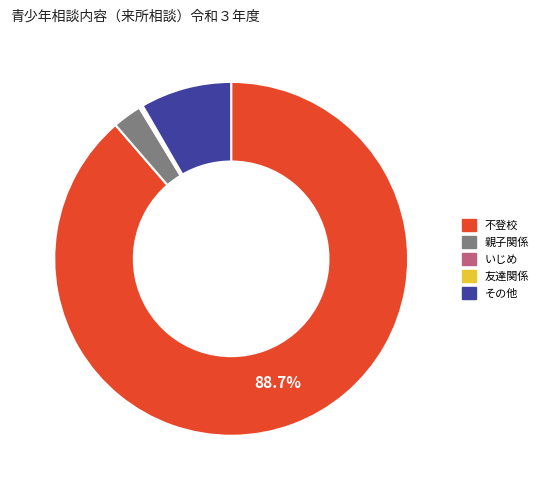

Which has a higher value, その他 or 親子関係?

その他